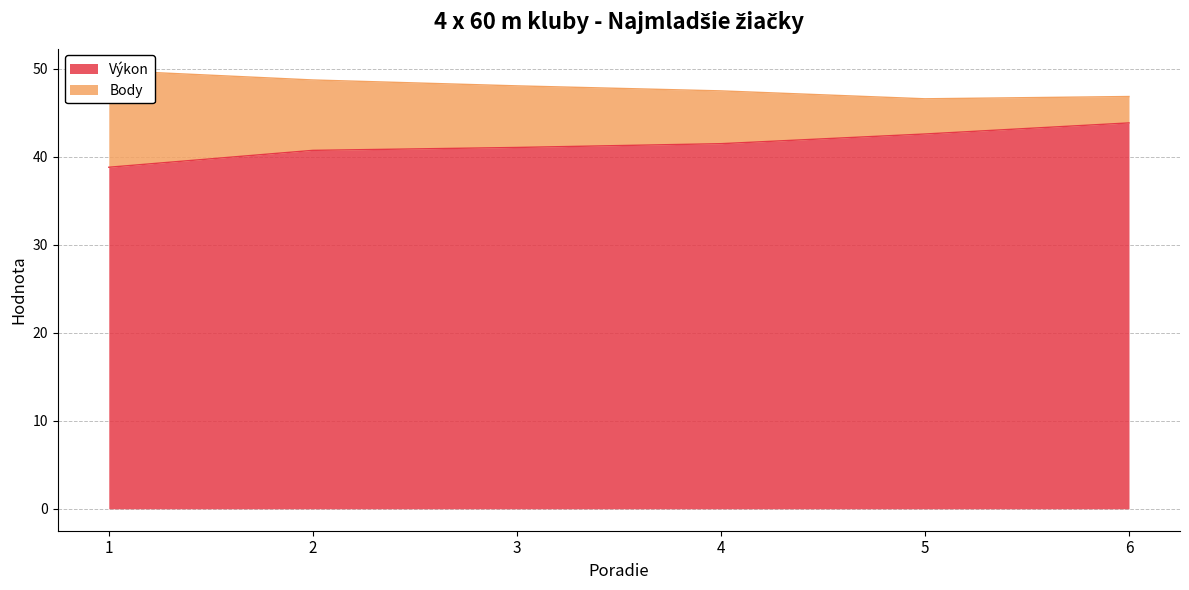

What is the change in value from 2 to 4?

+0.8